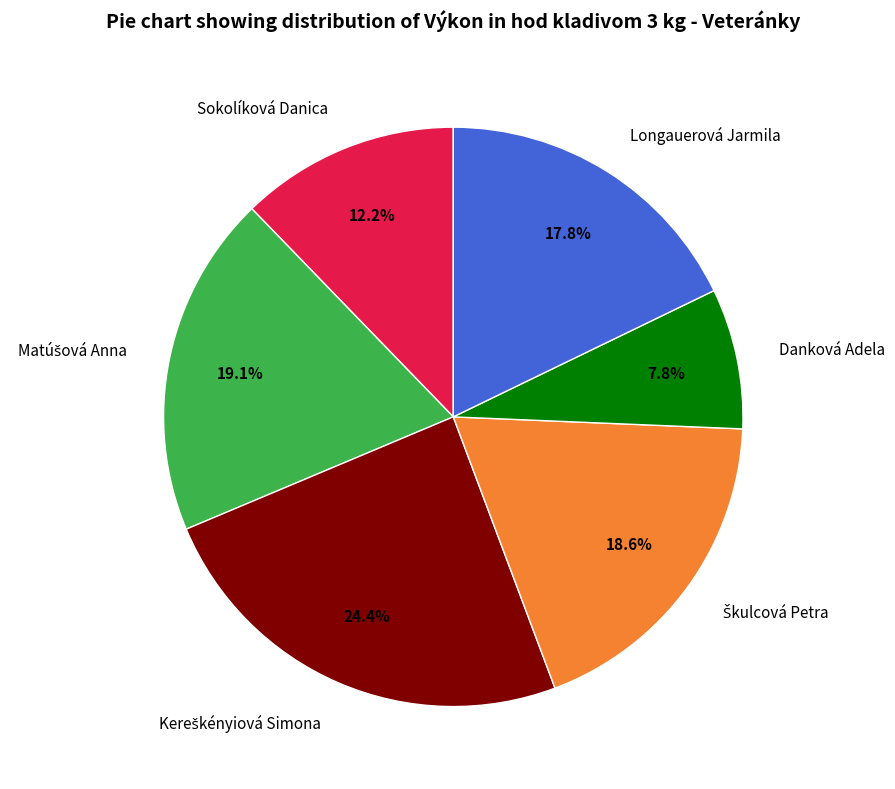

To the nearest percent, what is the difference between the Danková Adela and Sokolíková Danica slice percentages?

4%